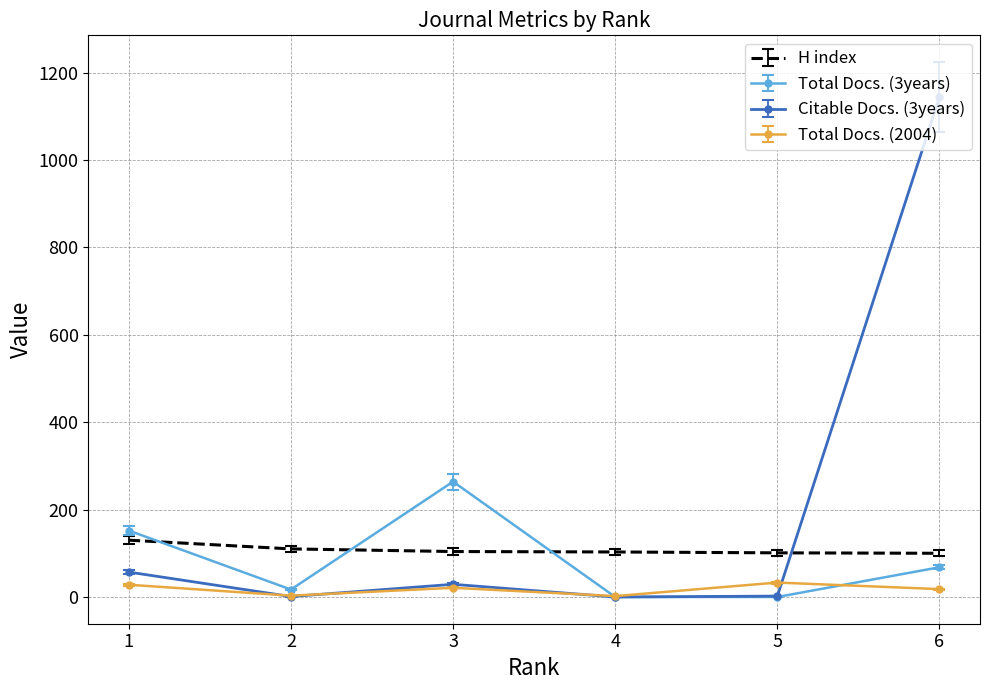

Which series has the largest range (max minus min)?

Citable Docs. (3years)